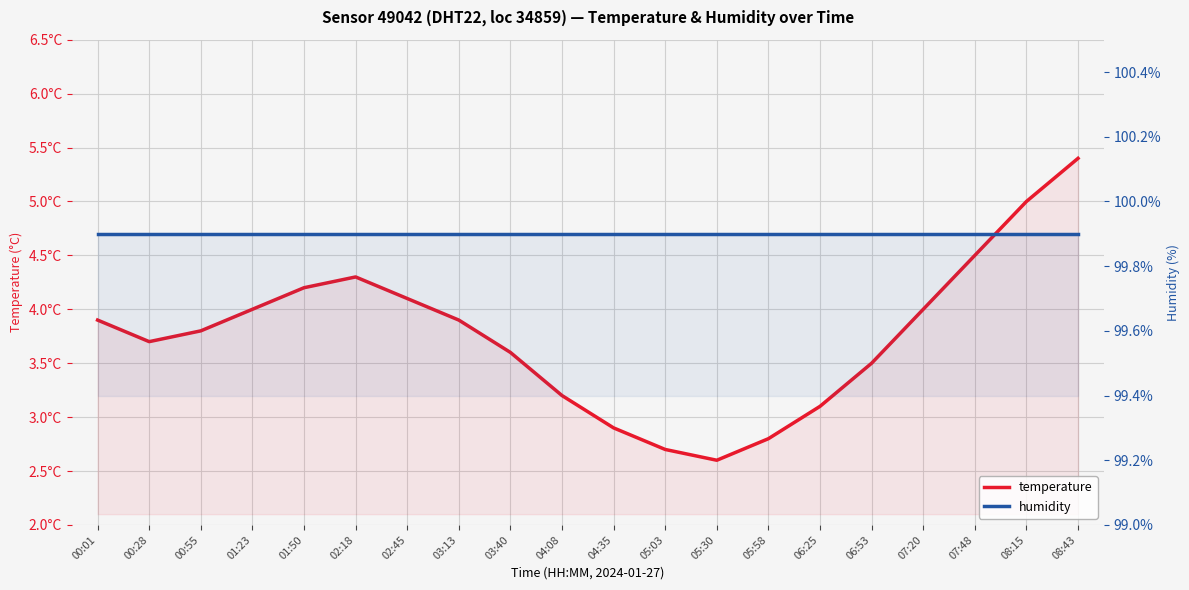

What is the total value across all series at 06:25?

103.0